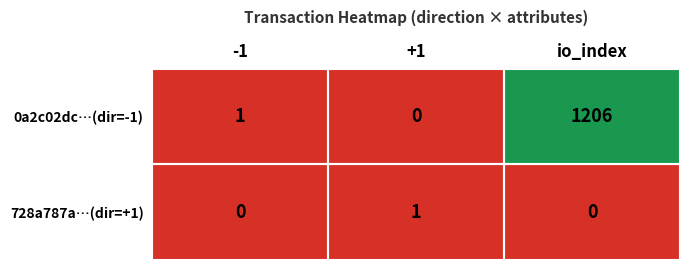

The 728a787a…(dir=+1) series shows -1 at -1. True or false?

False